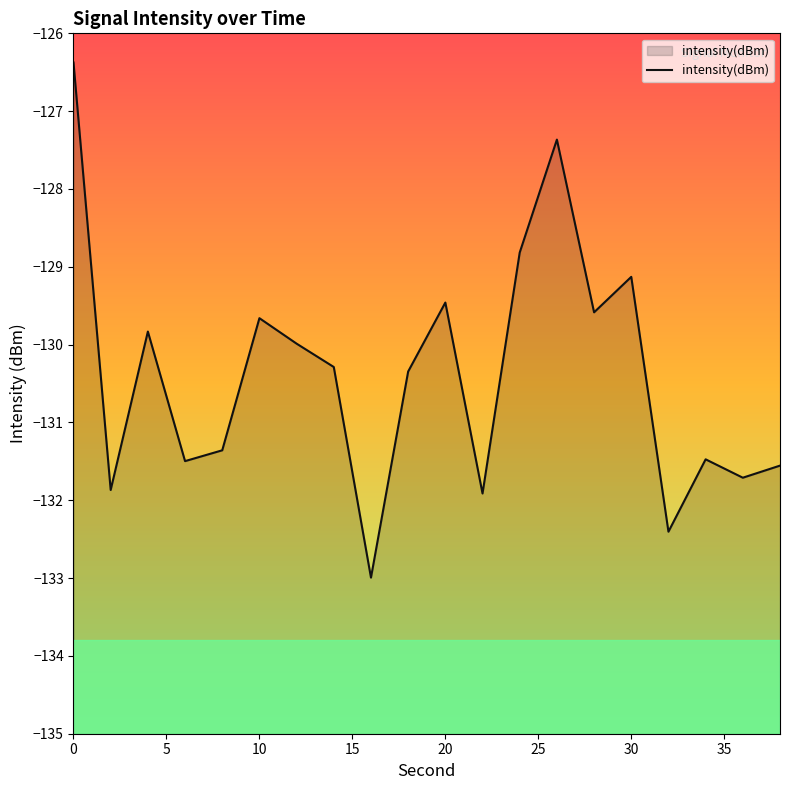

How many lines are shown in the chart?

1